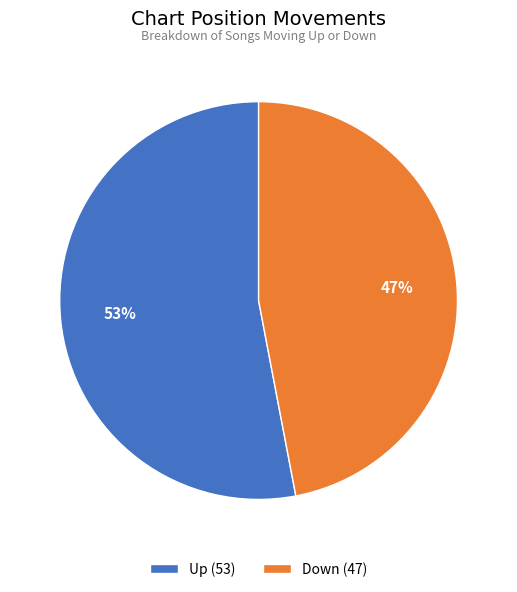

What percentage is the Down slice, to the nearest percent?

47%